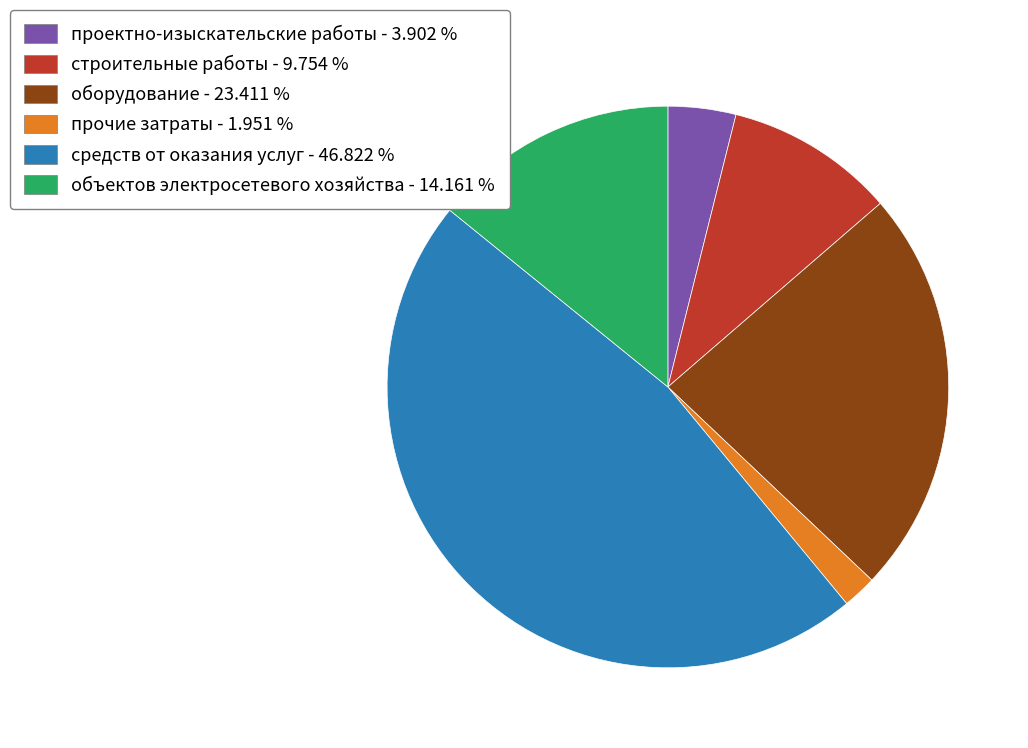

Is the sum of прочие затраты - 1.951 % and объектов электросетевого хозяйства - 14.161 % greater than half?

No